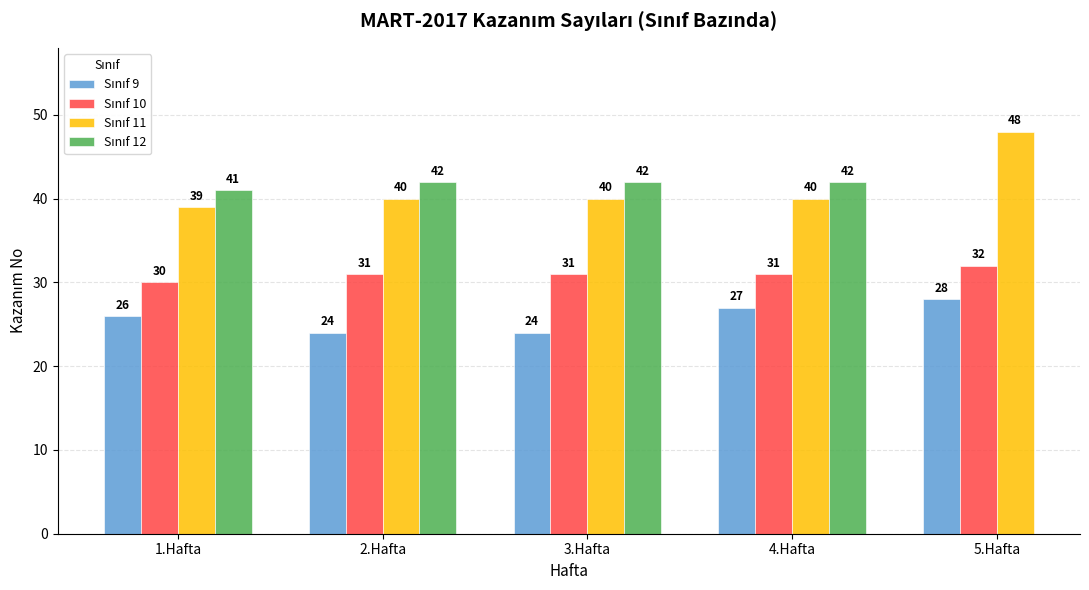

Rank the categories by Sınıf 12 value from lowest to highest.

1.Hafta, 2.Hafta, 3.Hafta, 4.Hafta, 5.Hafta